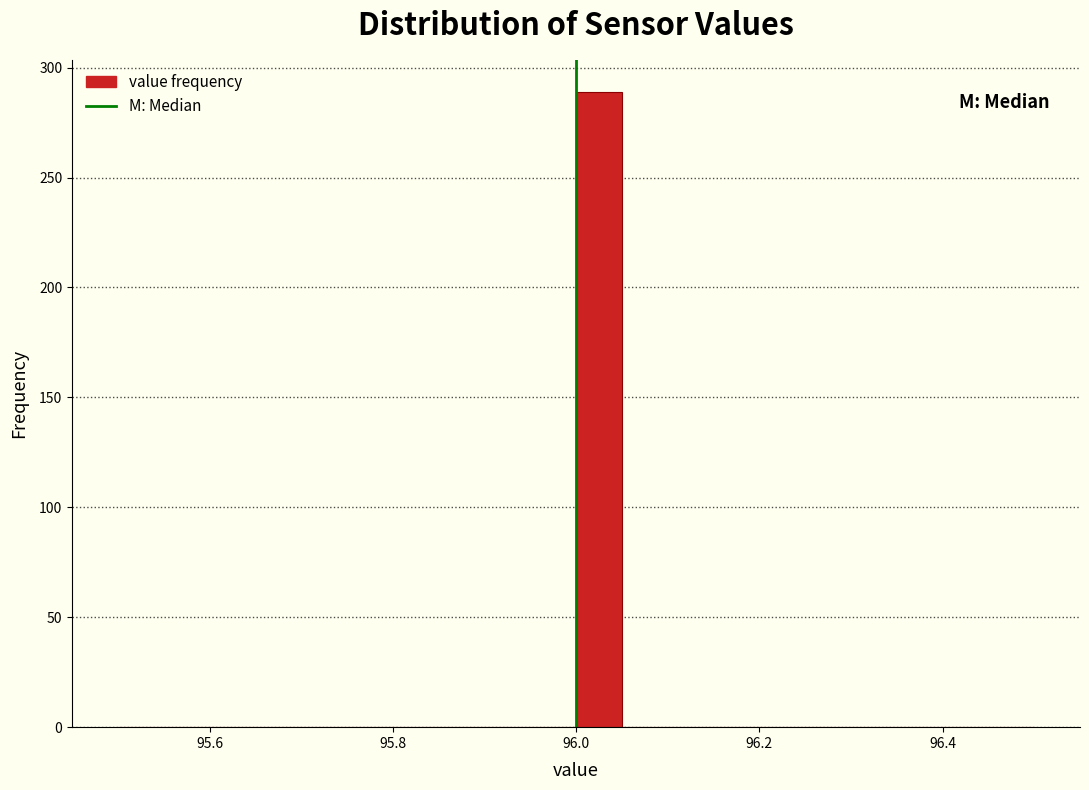

Read against the x-axis, roughly where is the centre of the tallest bar?

96.02